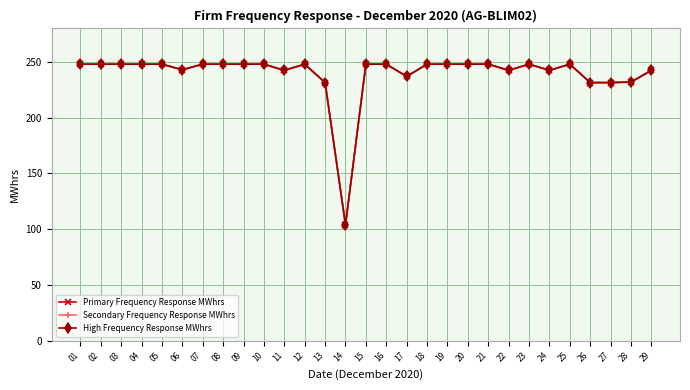

What is the sum of all High Frequency Response MWhrs values?

6944.5